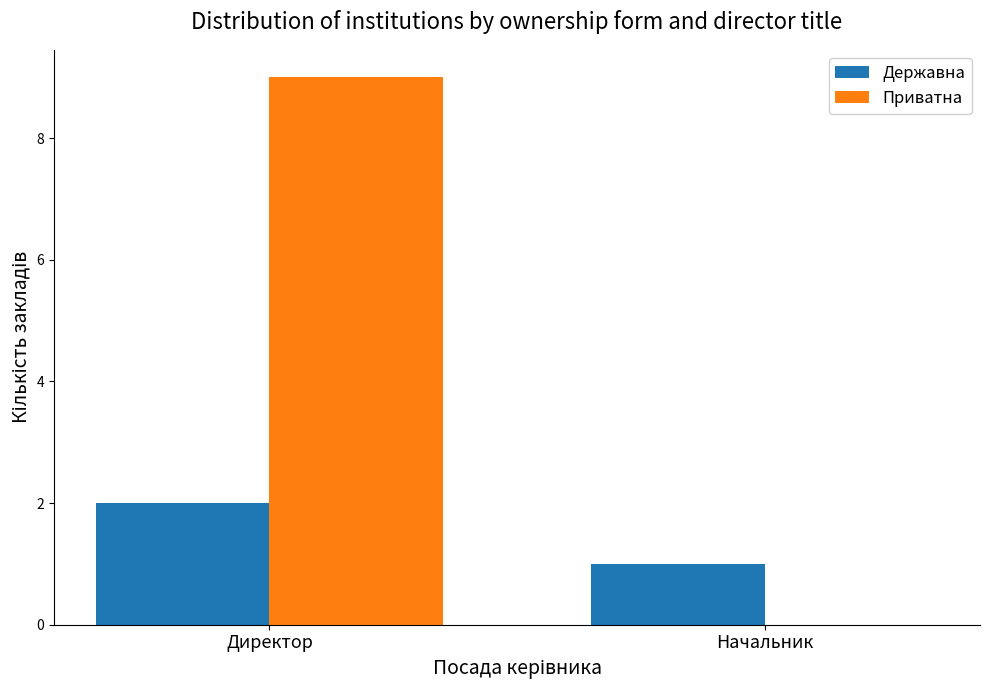

Count the number of categories in the chart.

2